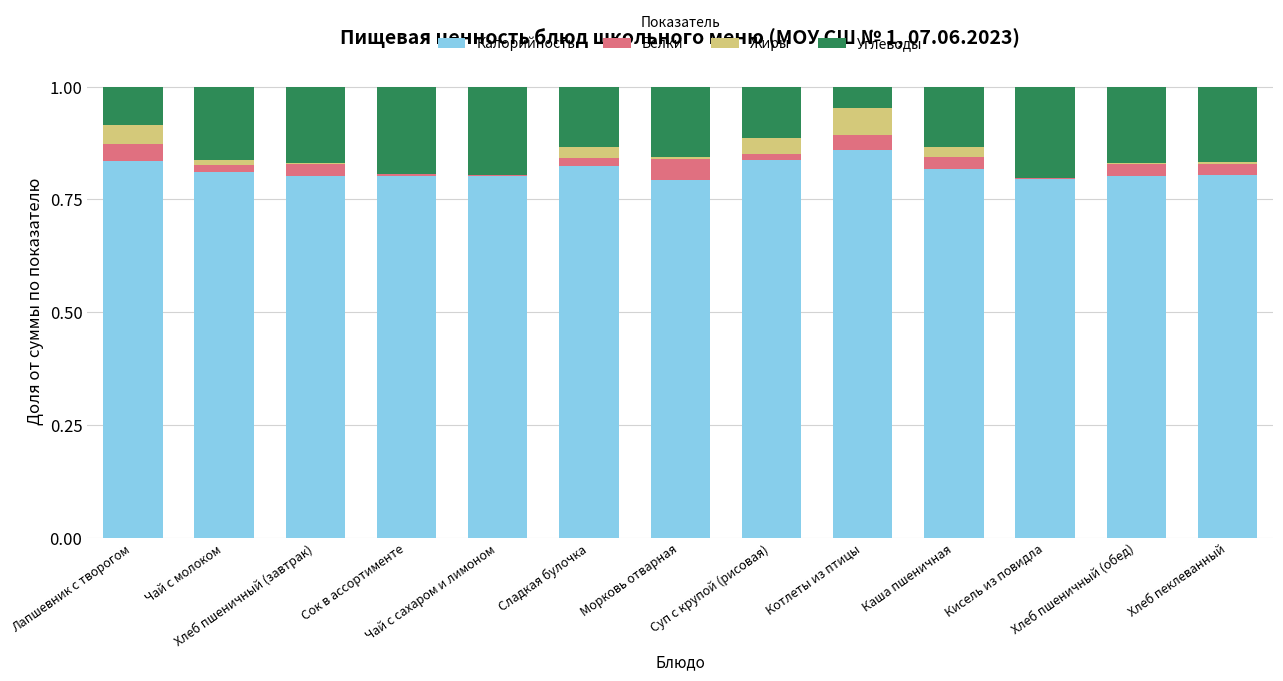

Are the bars grouped side by side (vs. stacked)?

No